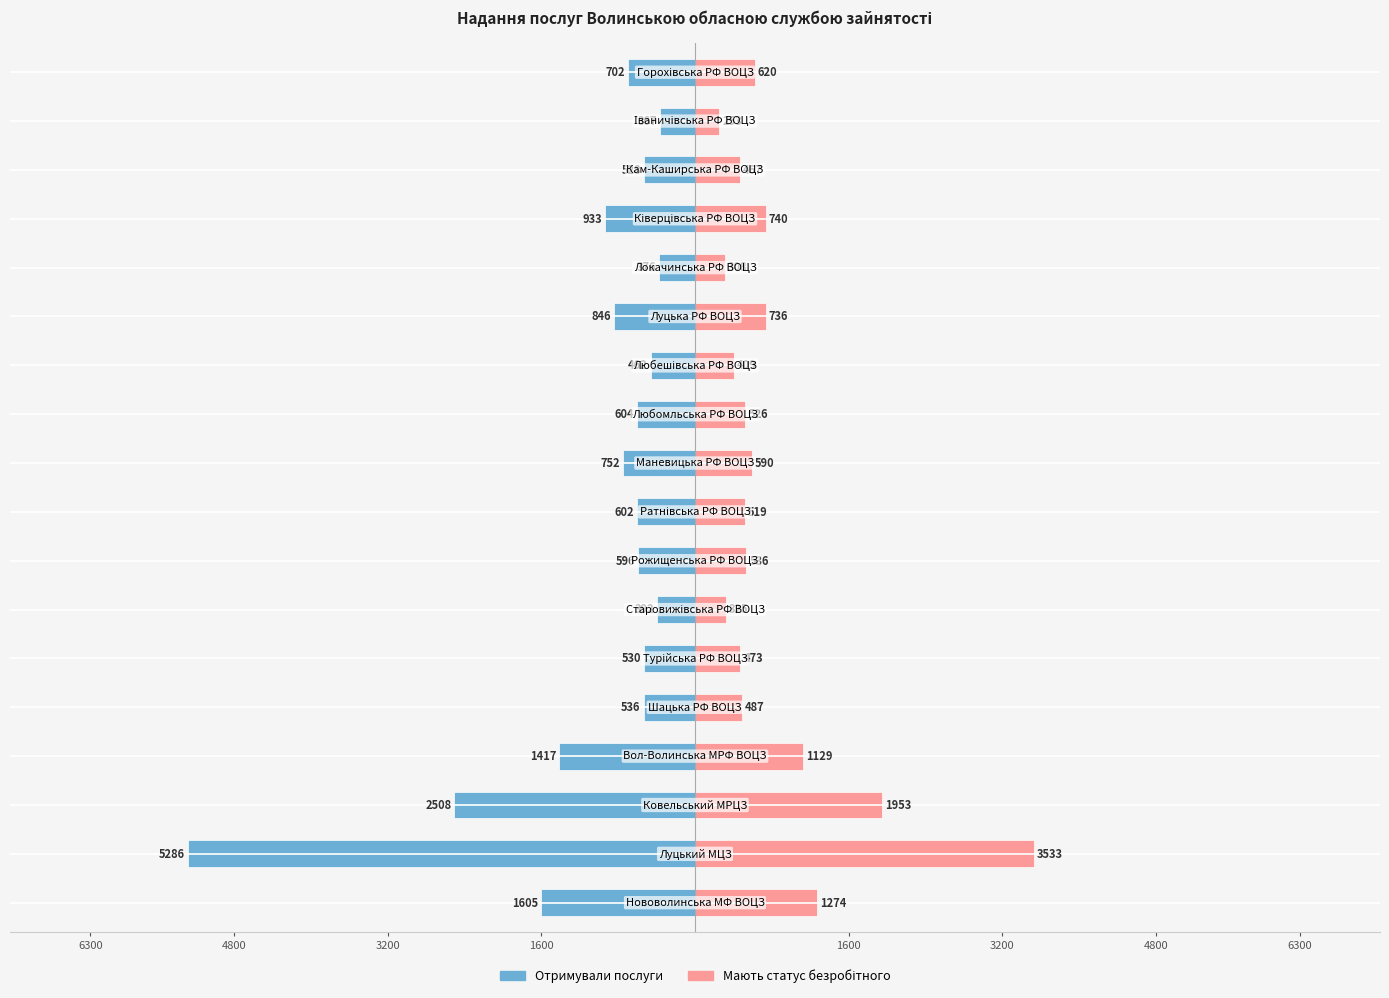

The Отримували послуги series shows -752 at 8. True or false?

True